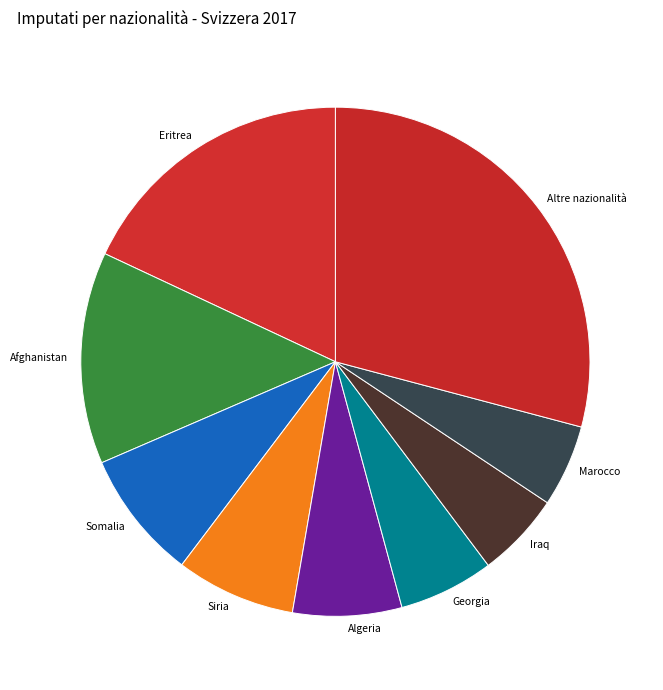

How many segments does this pie chart have?

9